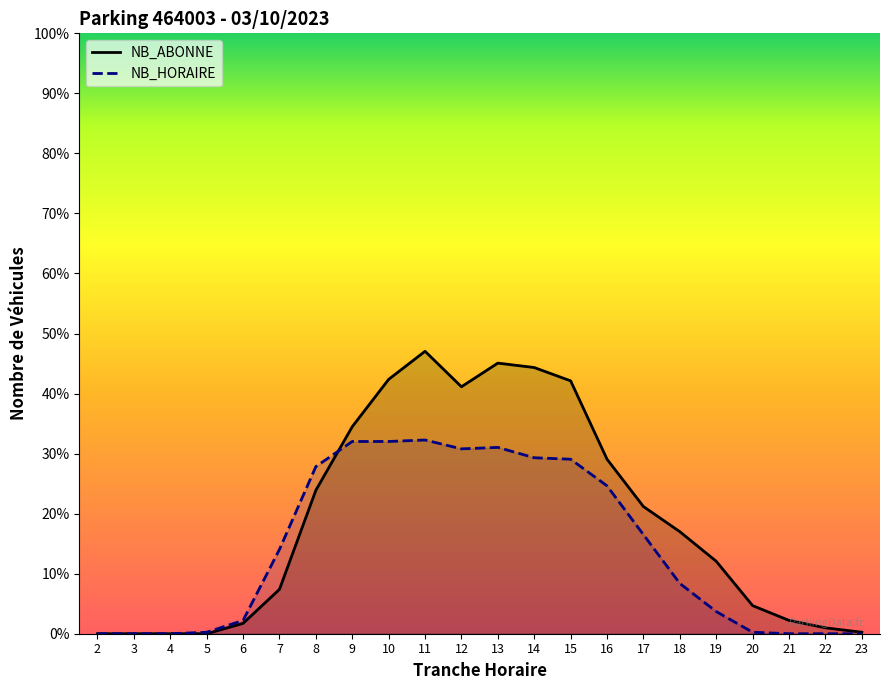

What is the approximate value of NB_ABONNE at 20?

19